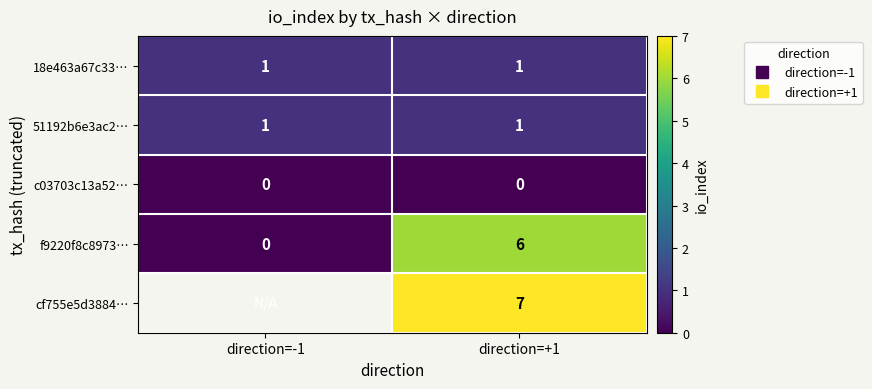

Which series has the widest spread of values?

f9220f8c8973…